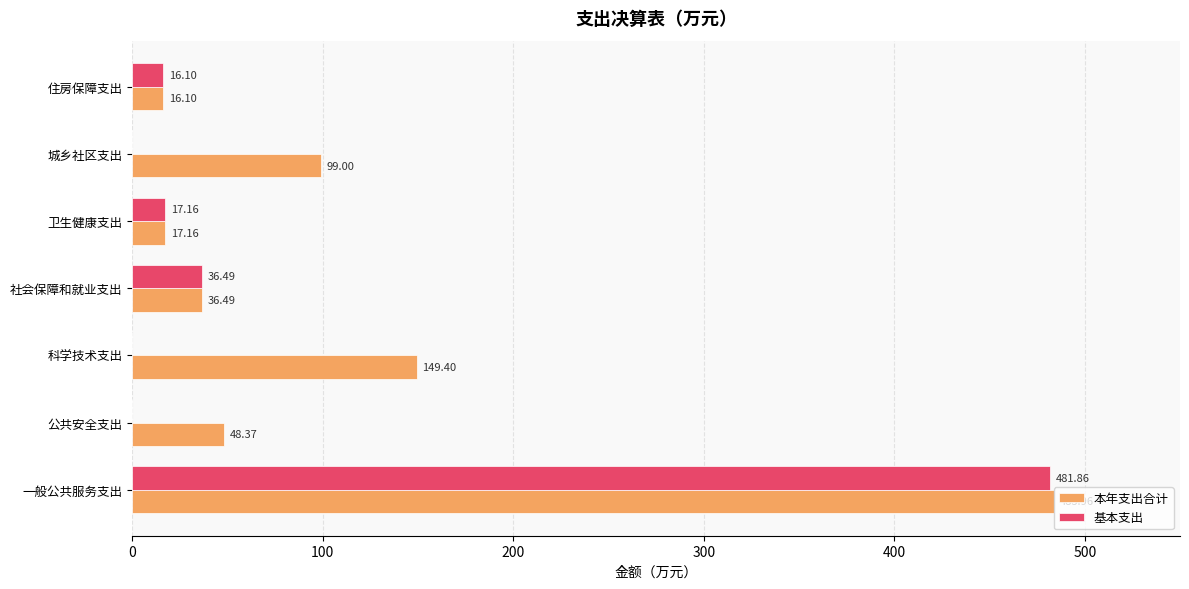

What is the sum of all 本年支出合计 values?

850.5